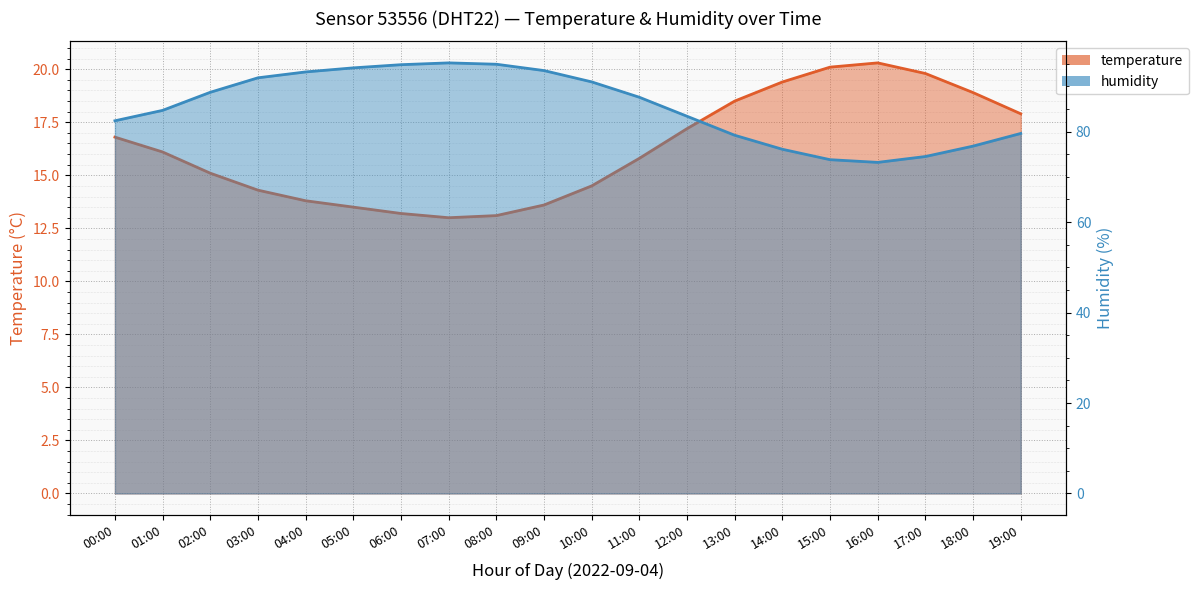

Between 12:00 and 17:00, which series saw the biggest shift?

humidity